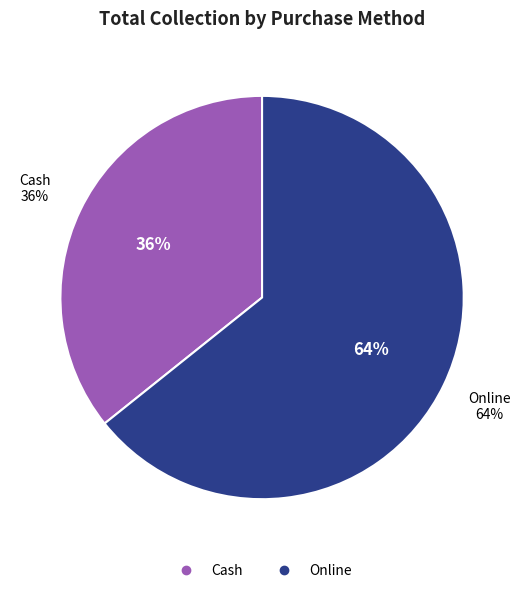

Count the number of slices in the pie.

2